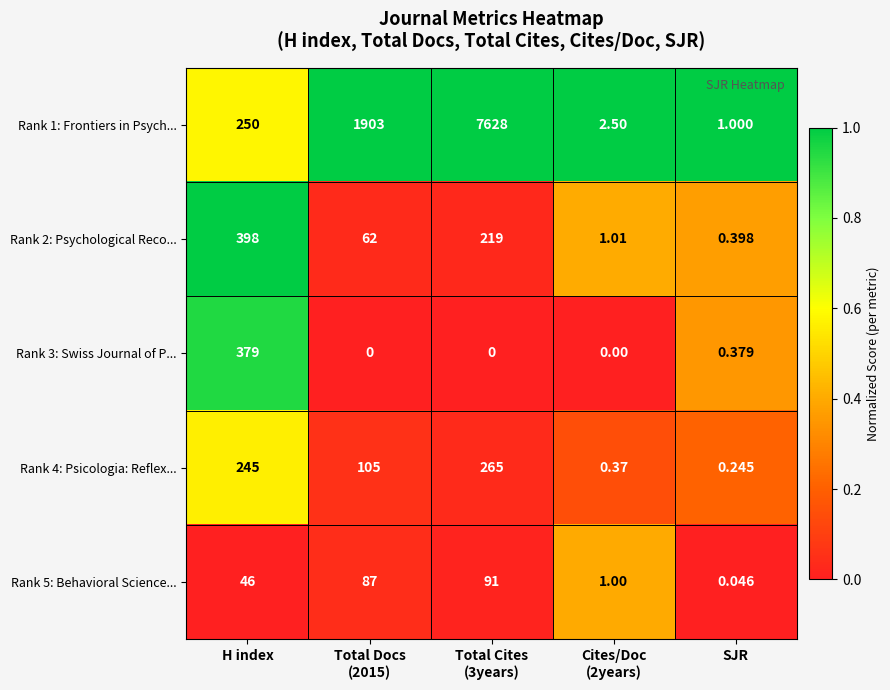

Is the value of Rank 2: Psychological Reco... at SJR greater than the value of Rank 3: Swiss Journal of P... at H index?

No